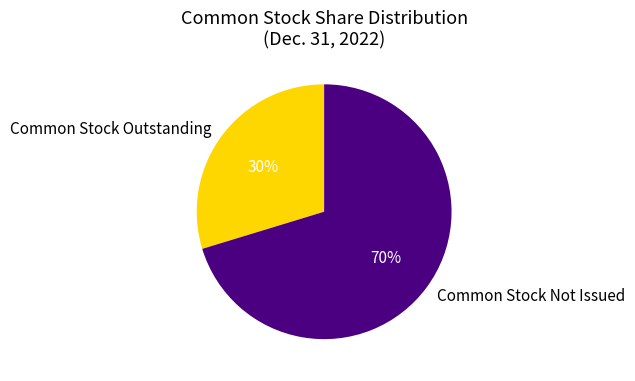

Which slice is the largest?

Common Stock Not Issued